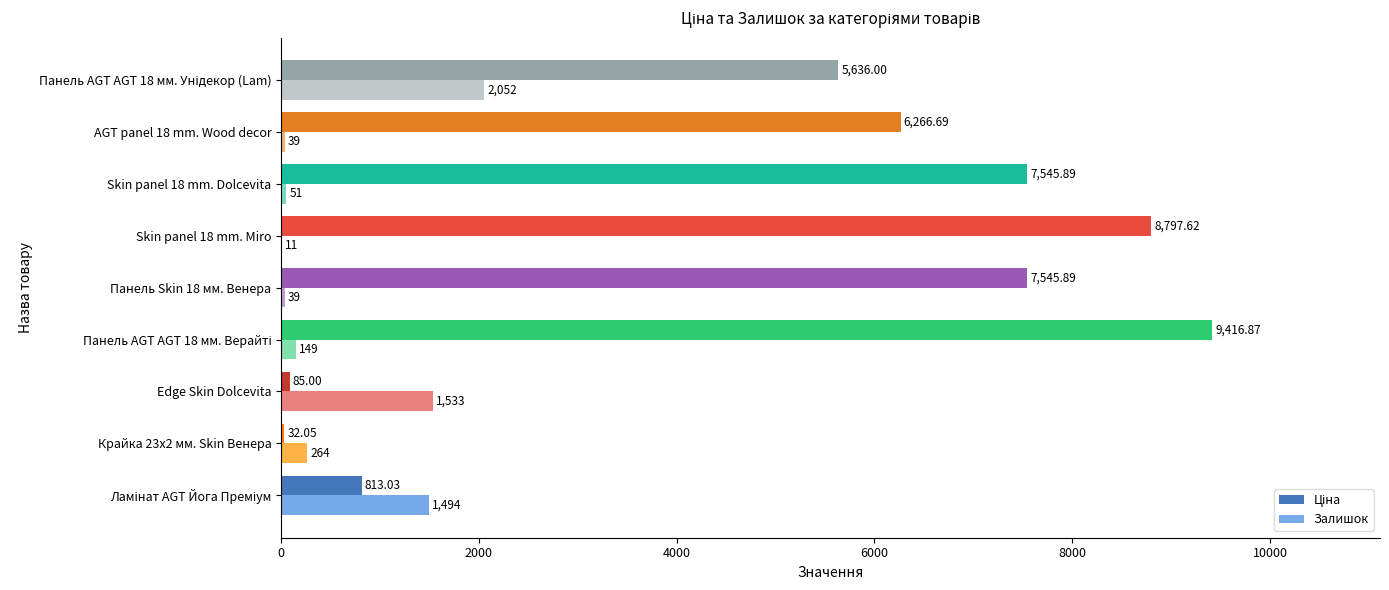

What is the difference between the maximum and second lowest values in the Ціна series?

9331.9